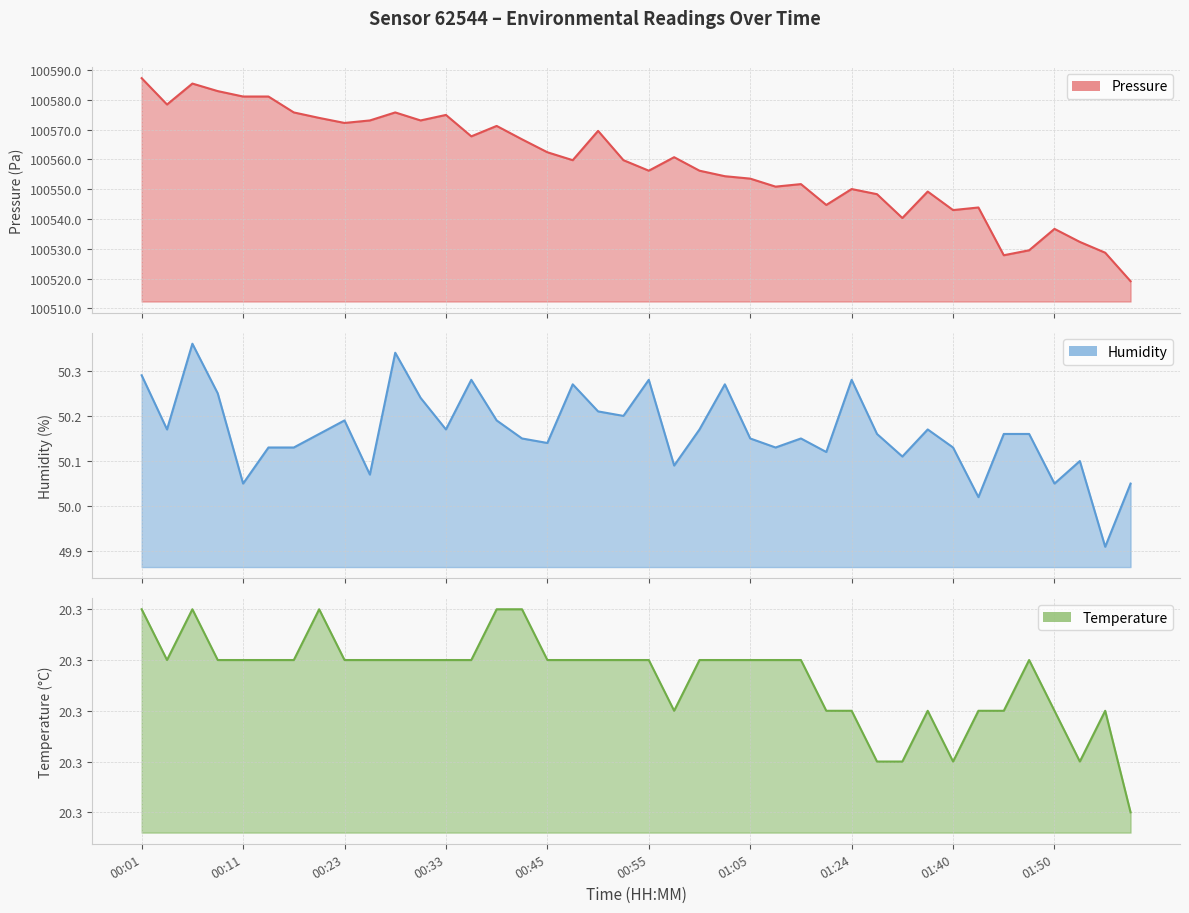

In pressure, how many points are higher than both neighbors (excluding endpoints)?

11